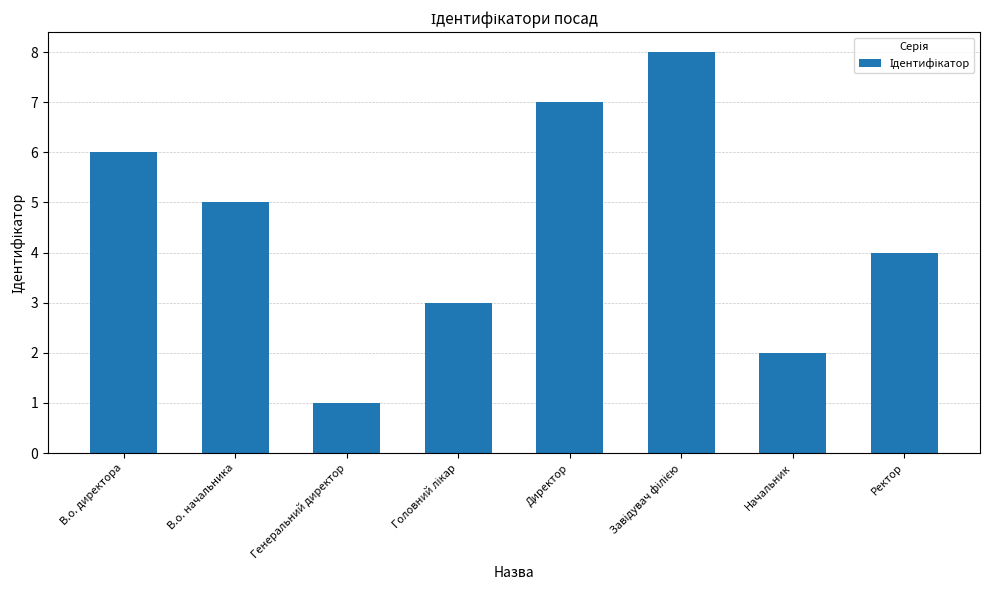

Count the values in the range 3 to 7.

5